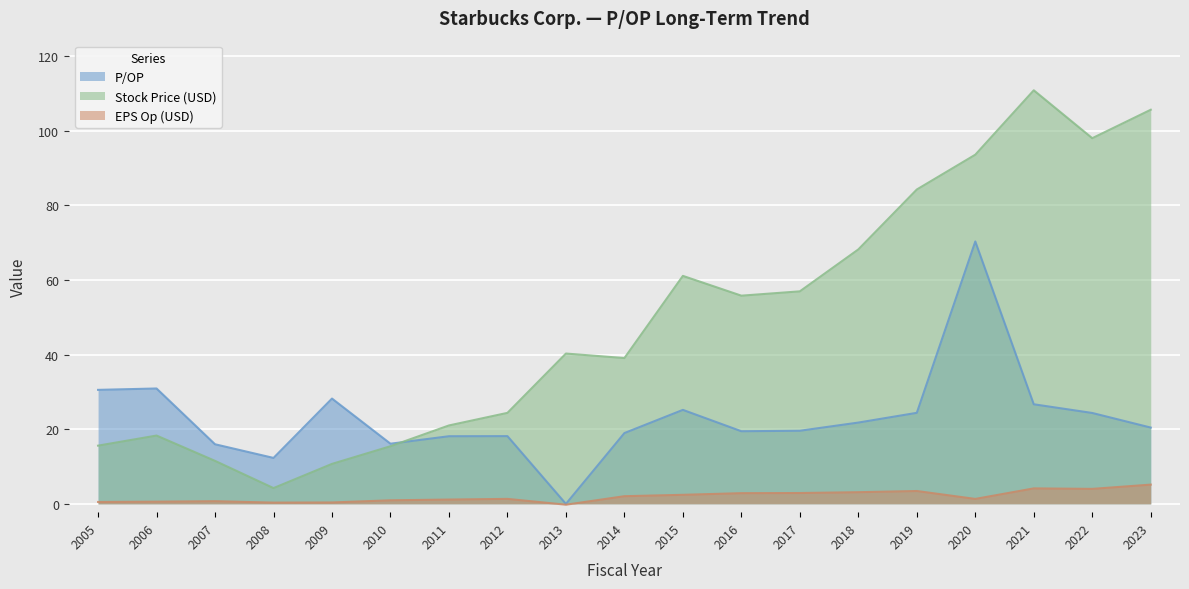

At which label is EPS Op (USD) closest to 2?

2014